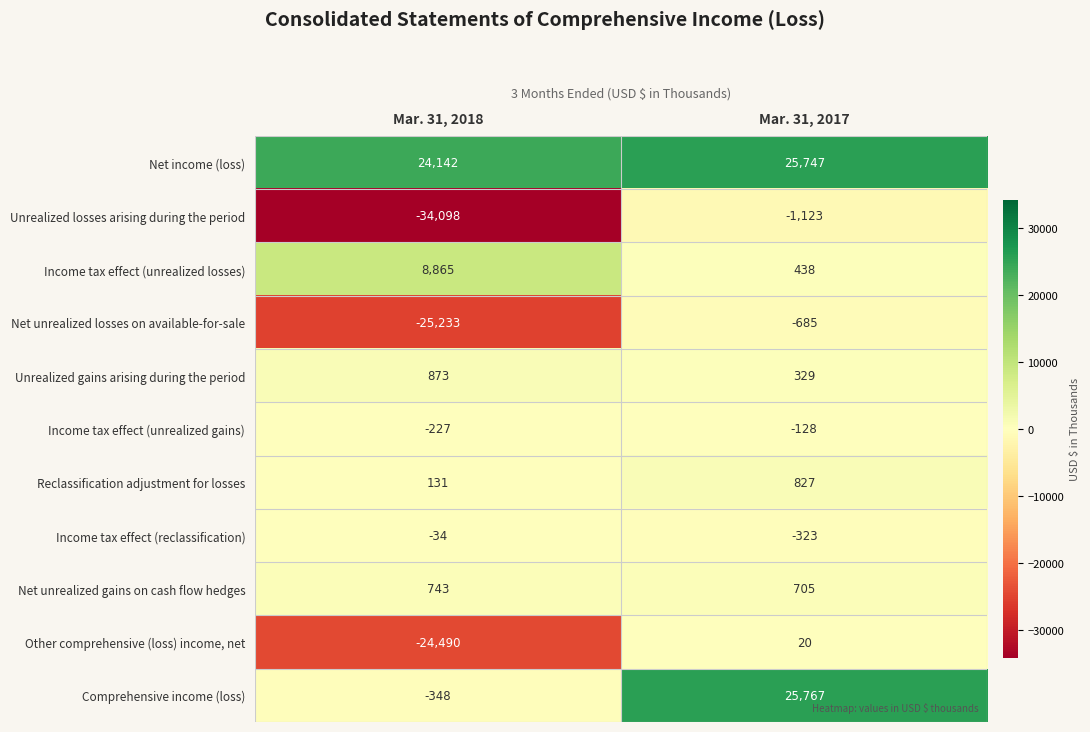

The value of Other comprehensive (loss) income, net at Mar. 31, 2017 is 29. True or false?

False